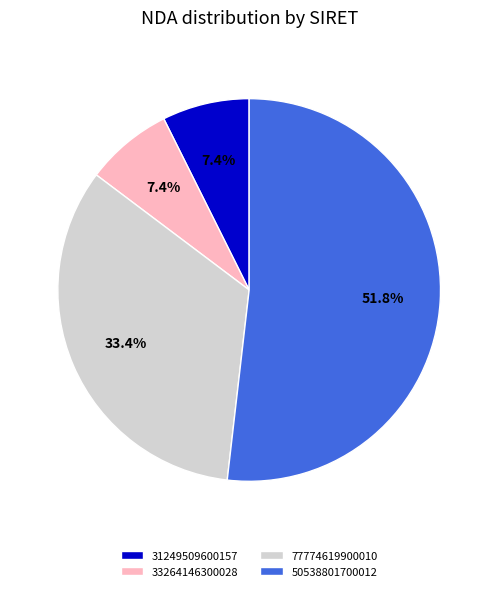

How many segments does this pie chart have?

4